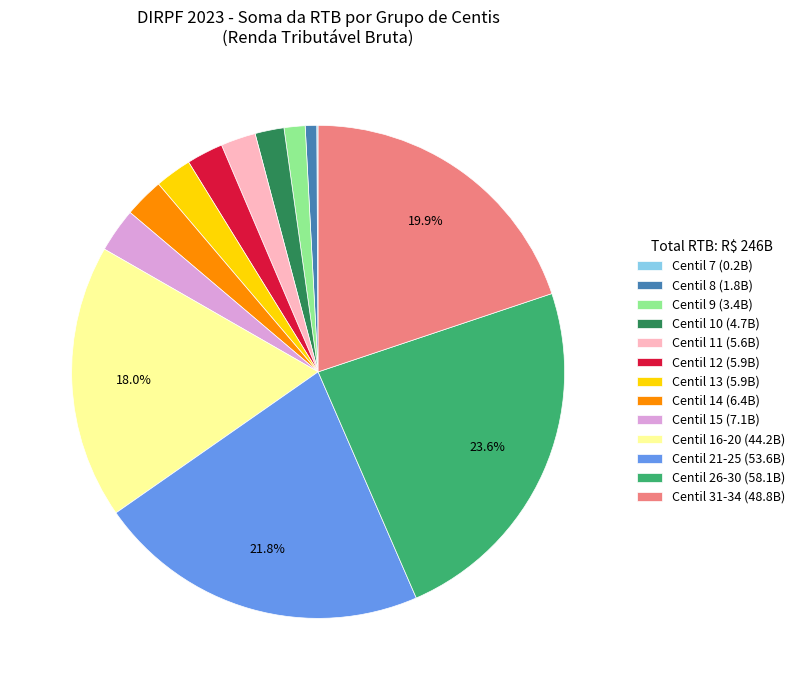

Do Centil 8 (1.8B) and Centil 21-25 (53.6B) together represent more than half of the pie?

No